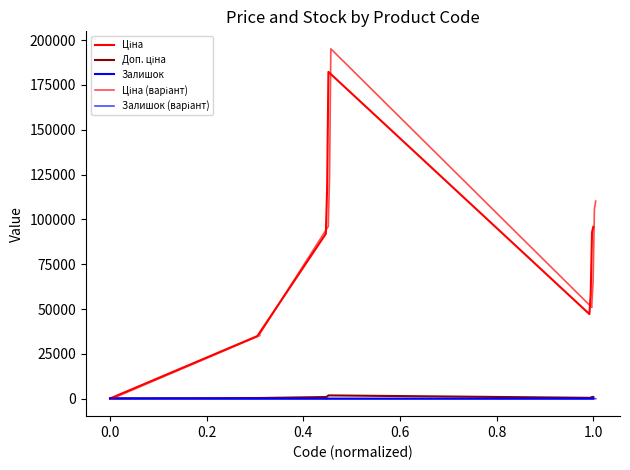

Reading left to right, transcribe all the data shown in this chart.

Ціна: 100.0	34908.5	34908.5	34908.5	34908.5	92017.1	117296.8	117296.8	182298.1	47176.3	47176.3	47176.3	47176.3	47176.3	58648.4	58648.4	92815.1	95841.3
Доп. ціна: 100.0	349.1	349.1	349.1	349.1	920.2	1173.0	1173.0	1823.0	471.8	471.8	471.8	471.8	471.8	586.5	586.5	928.2	958.4
Залишок: 100.0	4.2	4.7	4.7	4.7	3.9	6.4	3.6	3.9	0.0	0.0	0.0	0.0	0.0	0.0	0.0	0.0	0.0
Ціна (варіант): 100.0	35216.5	35524.5	35832.5	36140.5	96076.7	123506.6	124541.6	195166.2	50922.6	51338.9	51755.2	52171.4	52587.7	65893.2	66410.7	105918.4	110217.5
Залишок (варіант): 90.0	3.8	4.4	4.4	4.5	3.7	6.2	3.5	3.9	0.0	0.0	0.0	0.0	0.0	0.0	0.0	0.0	0.0